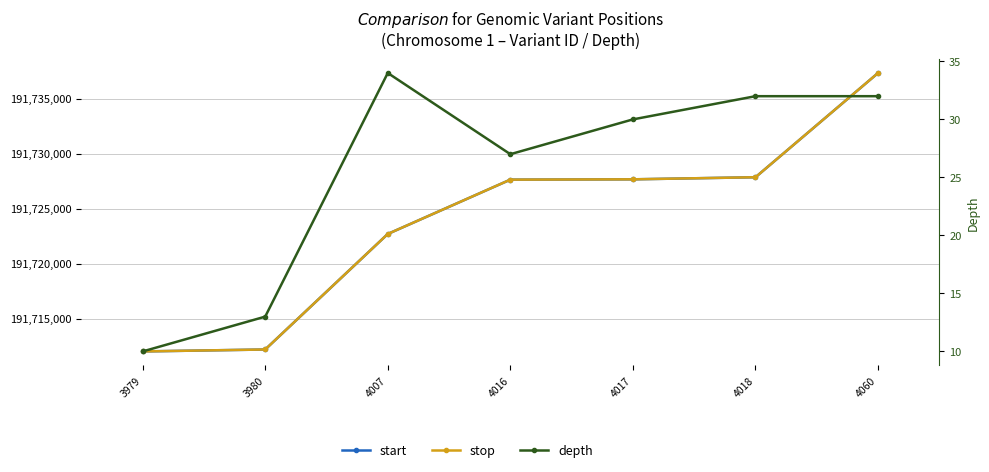

How many values in the depth series exceed 30?

3